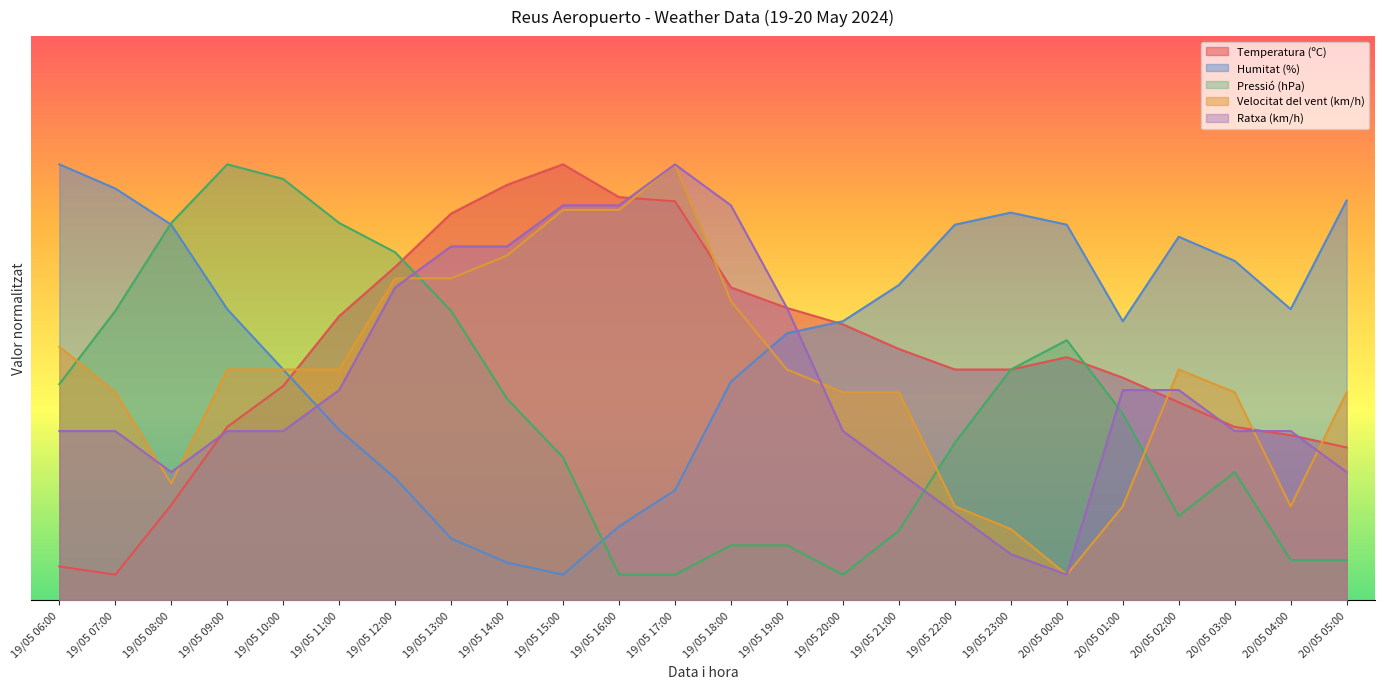

Which label corresponds to the largest value in the chart?

19/05 15:00